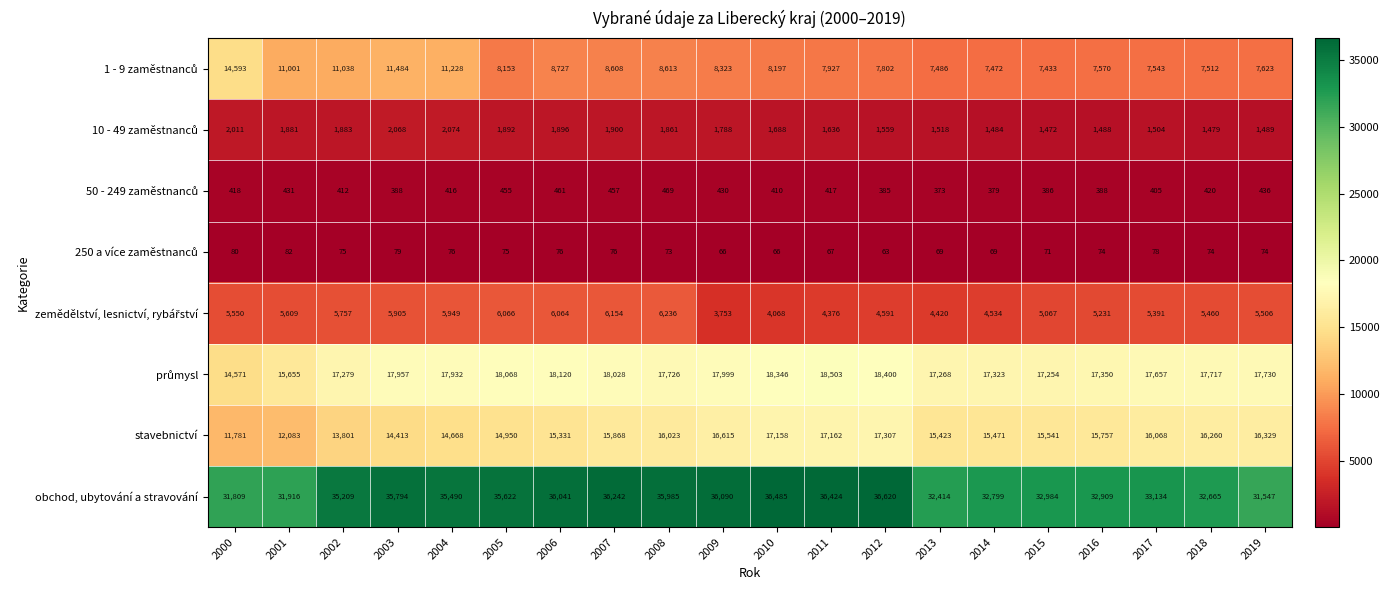

Which series has the largest total across all categories?

obchod, ubytování a stravování